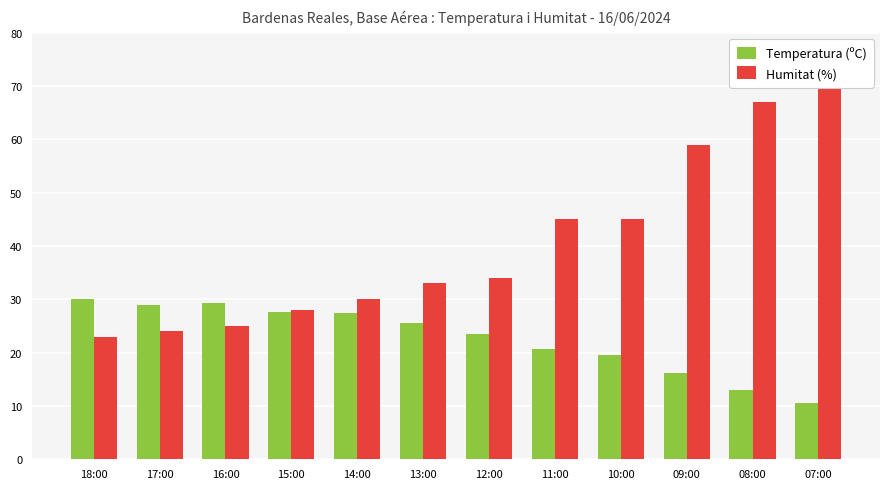

What position from the right is 15:00?

9